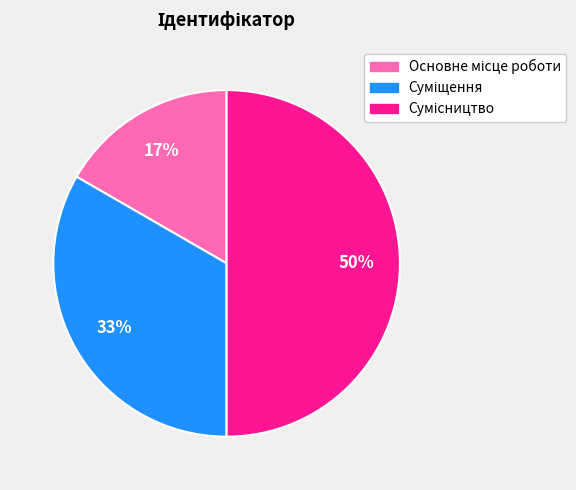

To the nearest percent, what is the difference between the largest and smallest slice percentages?

33%